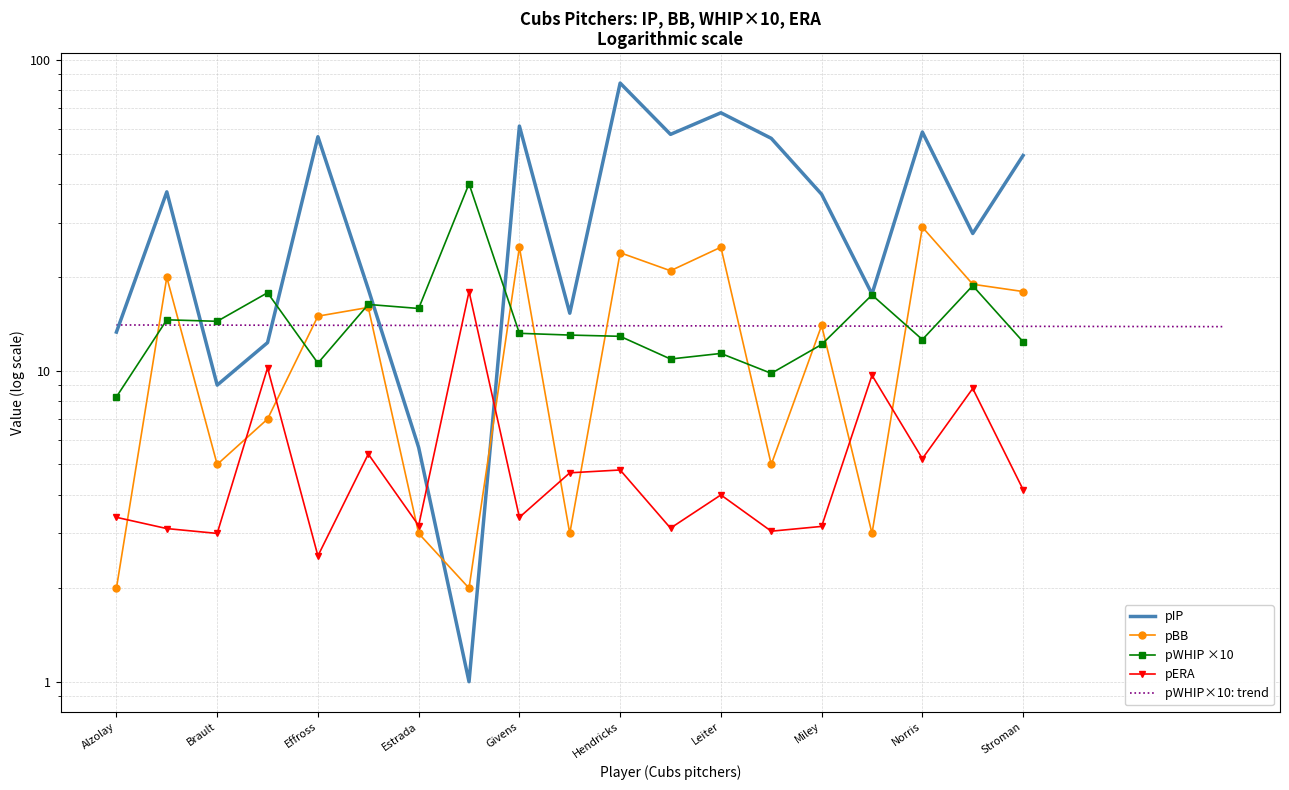

What is the difference between the second highest and minimum values in the pIP series?

66.7